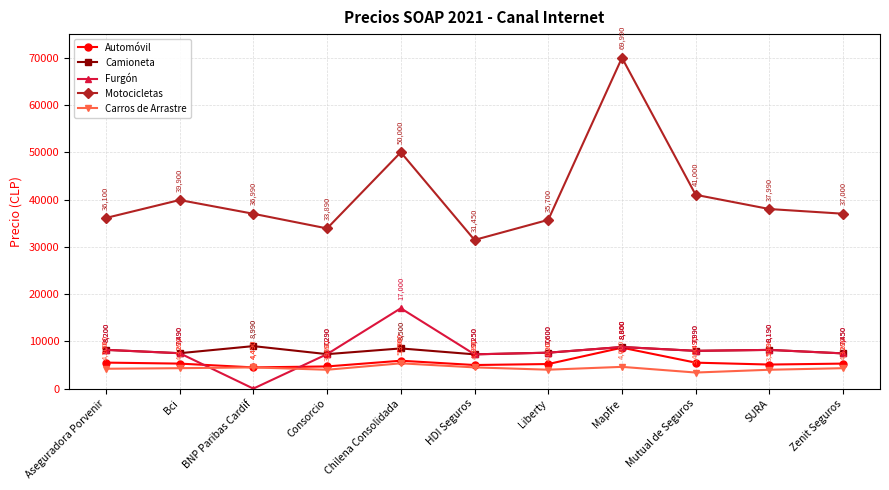

True or false: Automóvil and Motocicletas cross at least once.

False